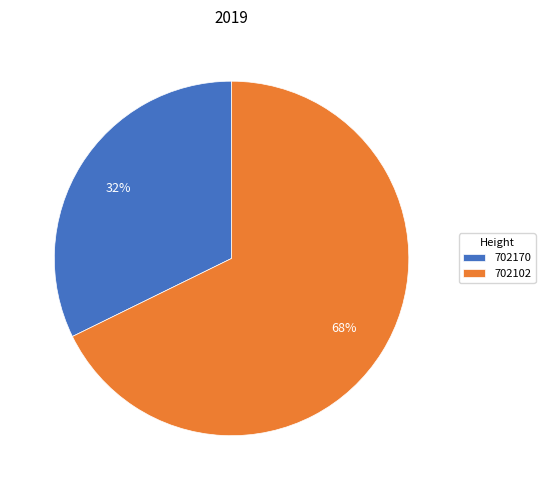

Is there any slice that represents more than half of the pie?

Yes